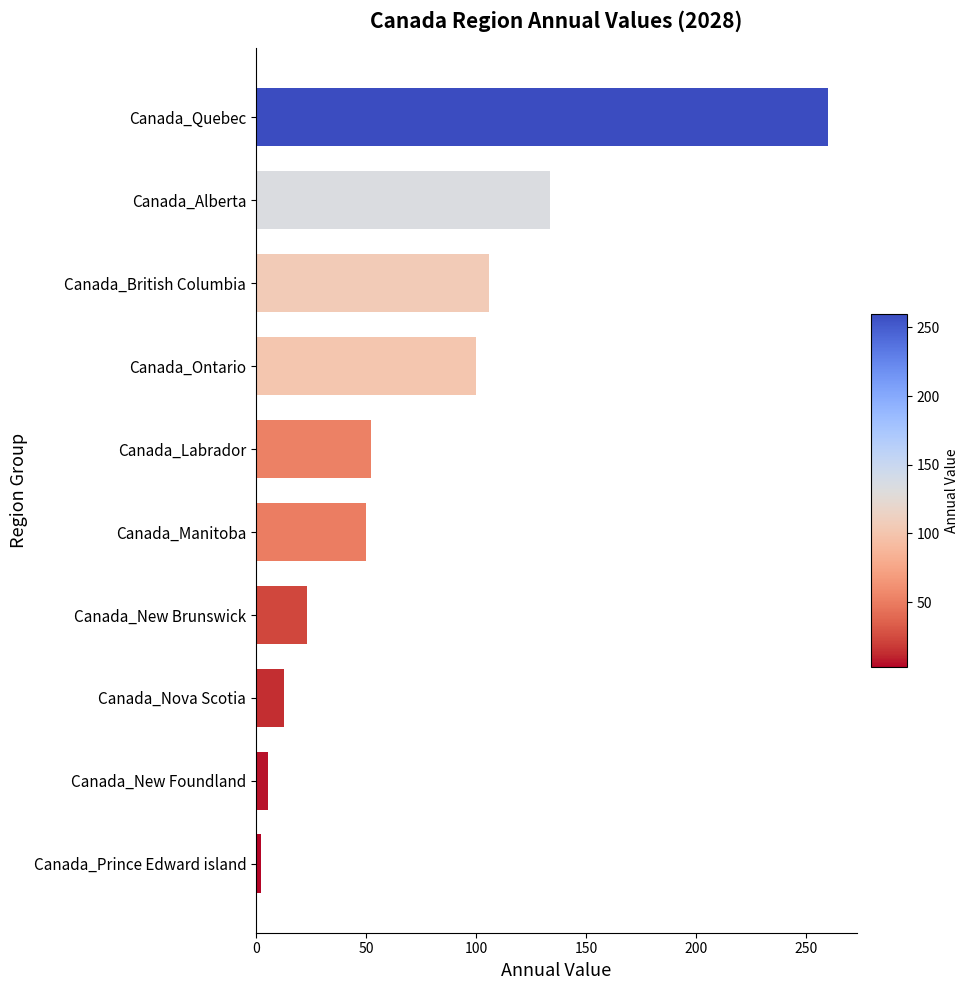

Is it true that the value at Canada_Manitoba is 72.8?

False